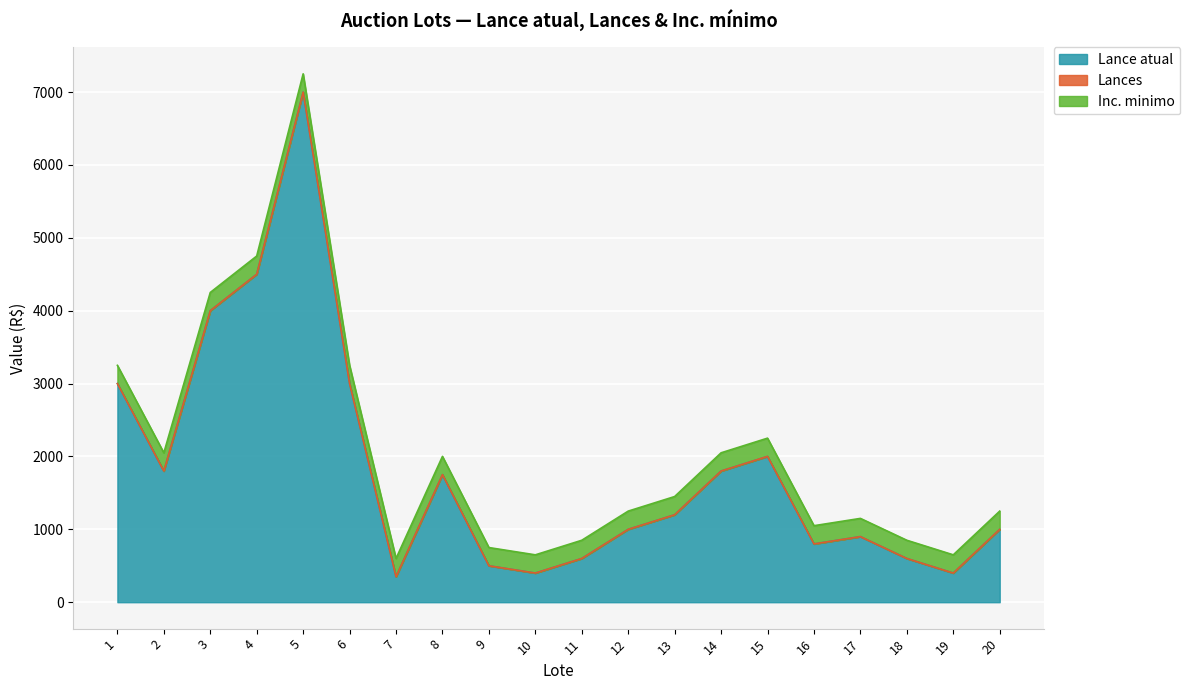

What is the difference between the highest and lowest values at 5?

7000